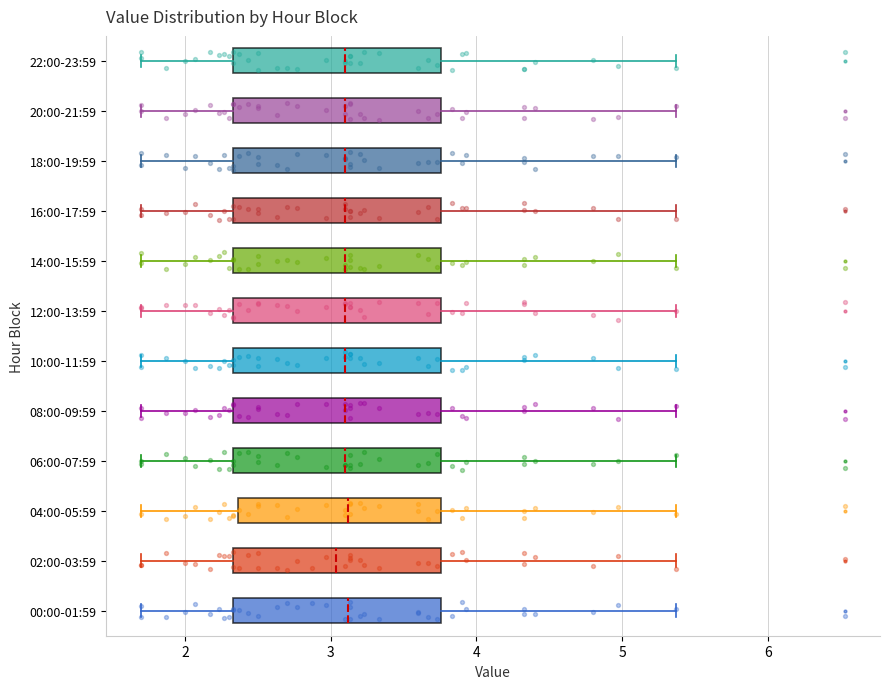

Reading bottom to top, read every box against the x-axis: the position of its median line, the range the box covers, and the ends of its whiskers. The values are not printed on the chart, so give them approximately, as read against the axis.

00:00-01:59: median 3.1, box 2.3 to 3.8, whiskers 1.7 to 5.4
02:00-03:59: median 3.0, box 2.3 to 3.8, whiskers 1.7 to 5.4
04:00-05:59: median 3.1, box 2.4 to 3.8, whiskers 1.7 to 5.4
06:00-07:59: median 3.1, box 2.3 to 3.8, whiskers 1.7 to 5.4
08:00-09:59: median 3.1, box 2.3 to 3.8, whiskers 1.7 to 5.4
10:00-11:59: median 3.1, box 2.3 to 3.8, whiskers 1.7 to 5.4
12:00-13:59: median 3.1, box 2.3 to 3.8, whiskers 1.7 to 5.4
14:00-15:59: median 3.1, box 2.3 to 3.8, whiskers 1.7 to 5.4
16:00-17:59: median 3.1, box 2.3 to 3.8, whiskers 1.7 to 5.4
18:00-19:59: median 3.1, box 2.3 to 3.8, whiskers 1.7 to 5.4
20:00-21:59: median 3.1, box 2.3 to 3.8, whiskers 1.7 to 5.4
22:00-23:59: median 3.1, box 2.3 to 3.8, whiskers 1.7 to 5.4